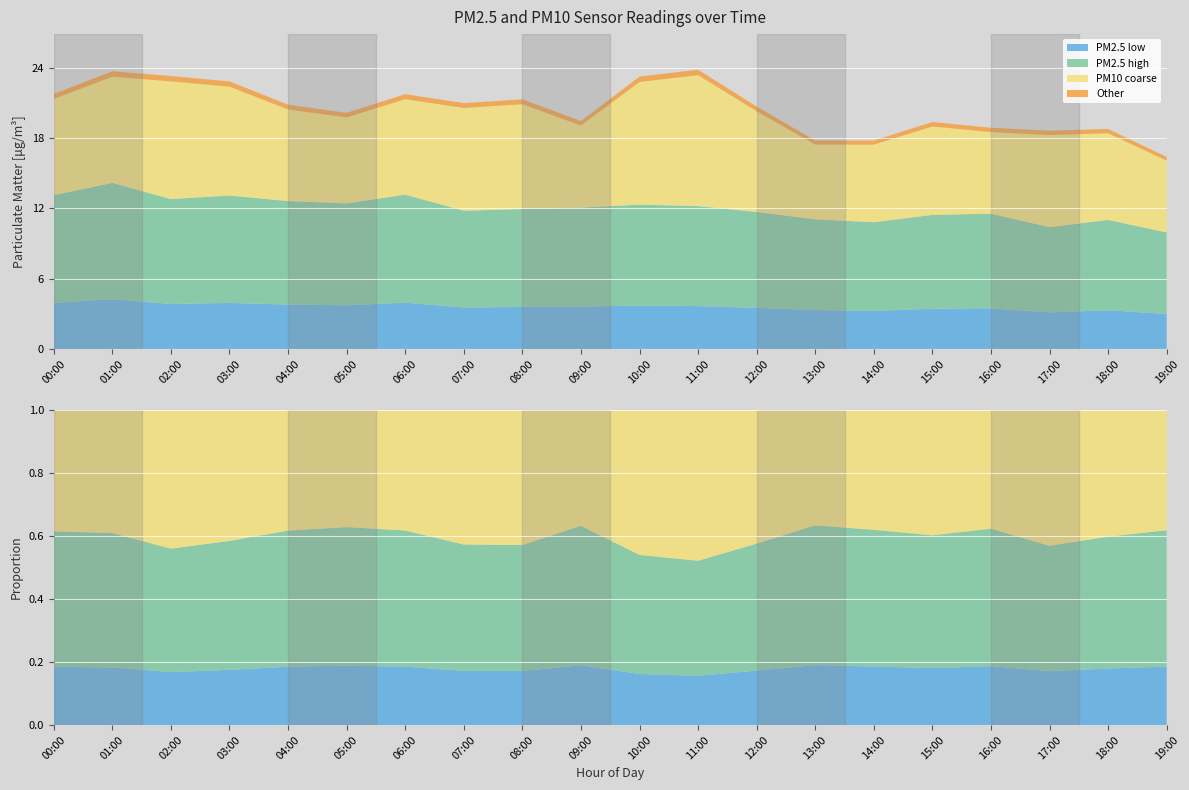

Reading right to left, extract all data points from this chart.

P2: 19:00=9.9	18:00=11.0	17:00=10.4	16:00=11.6	15:00=11.4	14:00=10.8	13:00=11.1	12:00=11.7	11:00=12.2	10:00=12.3	09:00=12.1	08:00=11.9	07:00=11.8	06:00=13.2	05:00=12.4	04:00=12.6	03:00=13.1	02:00=12.8	01:00=14.2	00:00=13.1
P1: 19:00=16.1	18:00=18.4	17:00=18.3	16:00=18.5	15:00=19.0	14:00=17.4	13:00=17.4	12:00=20.3	11:00=23.4	10:00=22.8	09:00=19.1	08:00=20.9	07:00=20.6	06:00=21.3	05:00=19.8	04:00=20.4	03:00=22.4	02:00=22.9	01:00=23.2	00:00=21.4